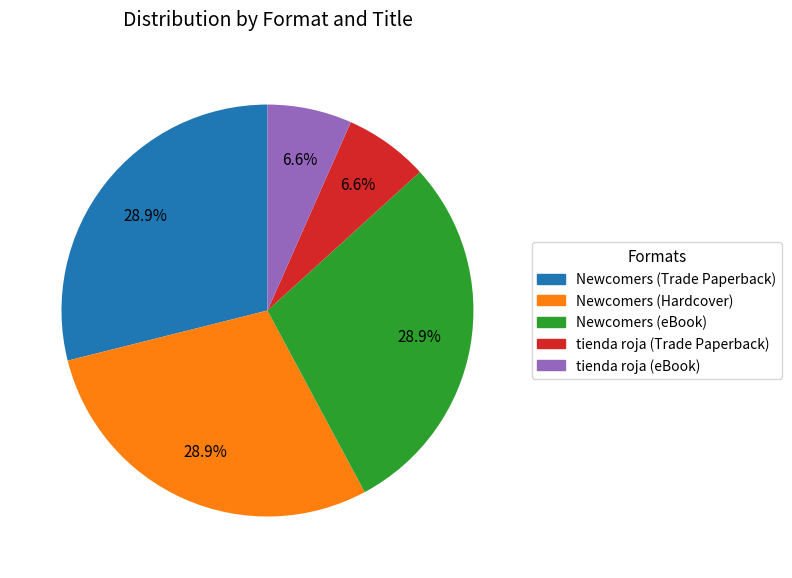

Do Newcomers (Hardcover) and tienda roja (Trade Paperback) together represent more than half of the pie?

No